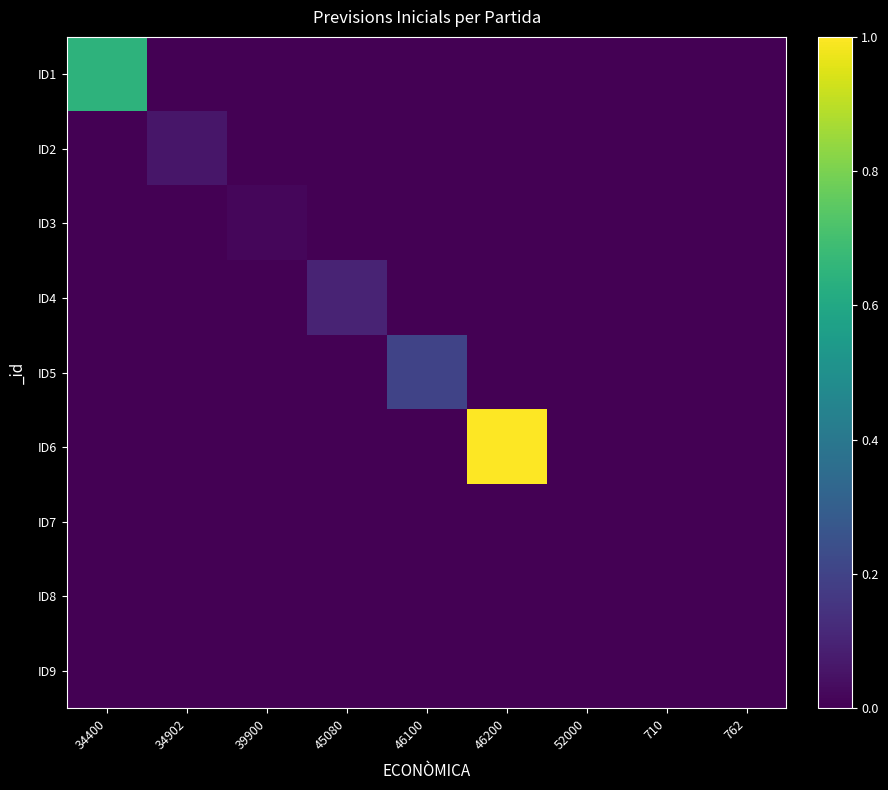

List the series in order of their peak value, lowest first.

ID8, ID9, ID7, ID3, ID2, ID4, ID5, ID1, ID6